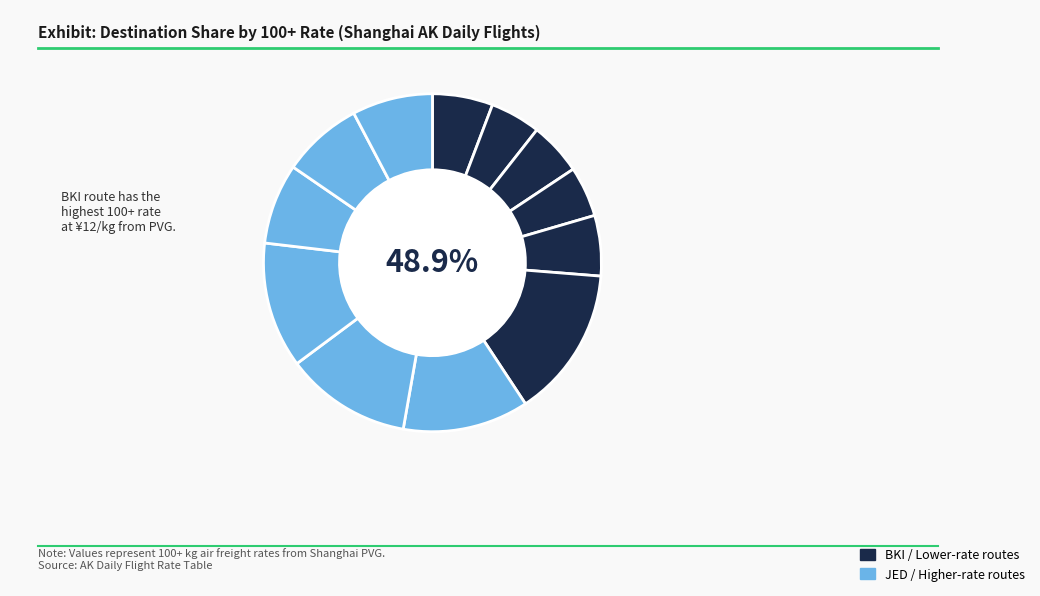

Does MAA represent more than half of the total?

No